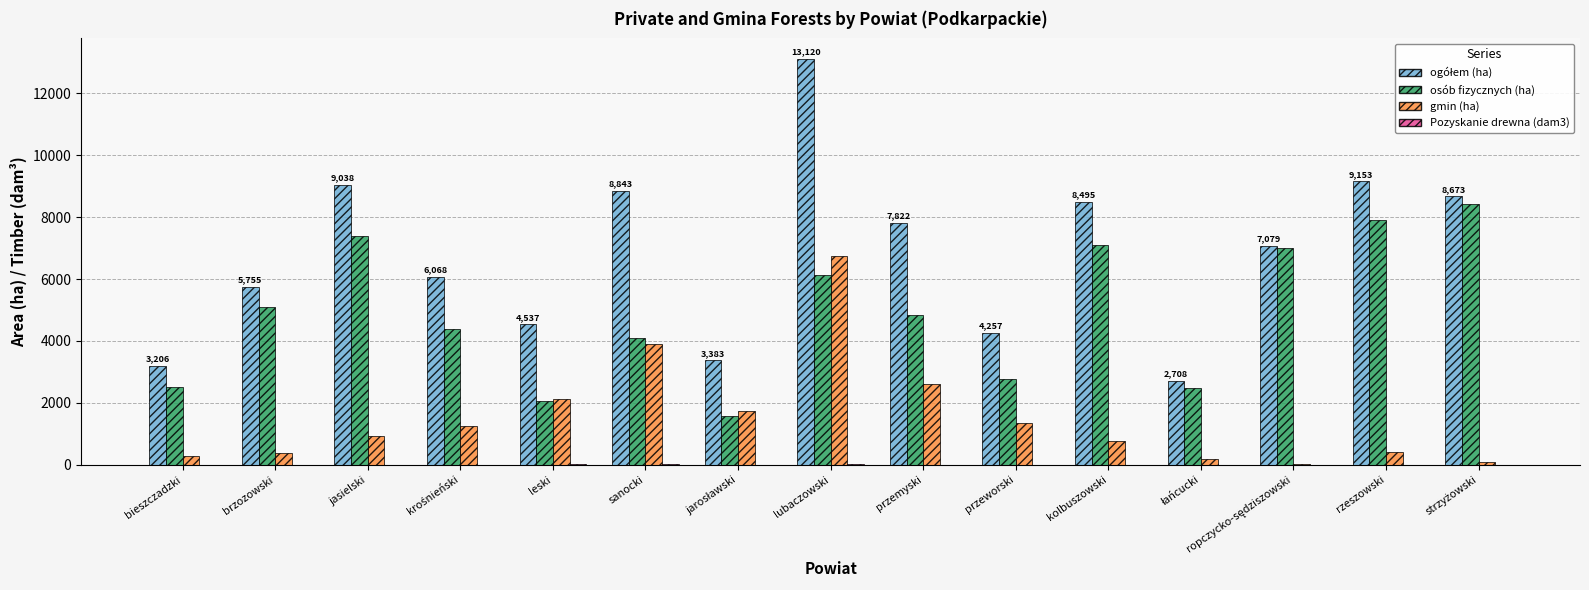

At which category is the sum across all series the highest?

lubaczowski